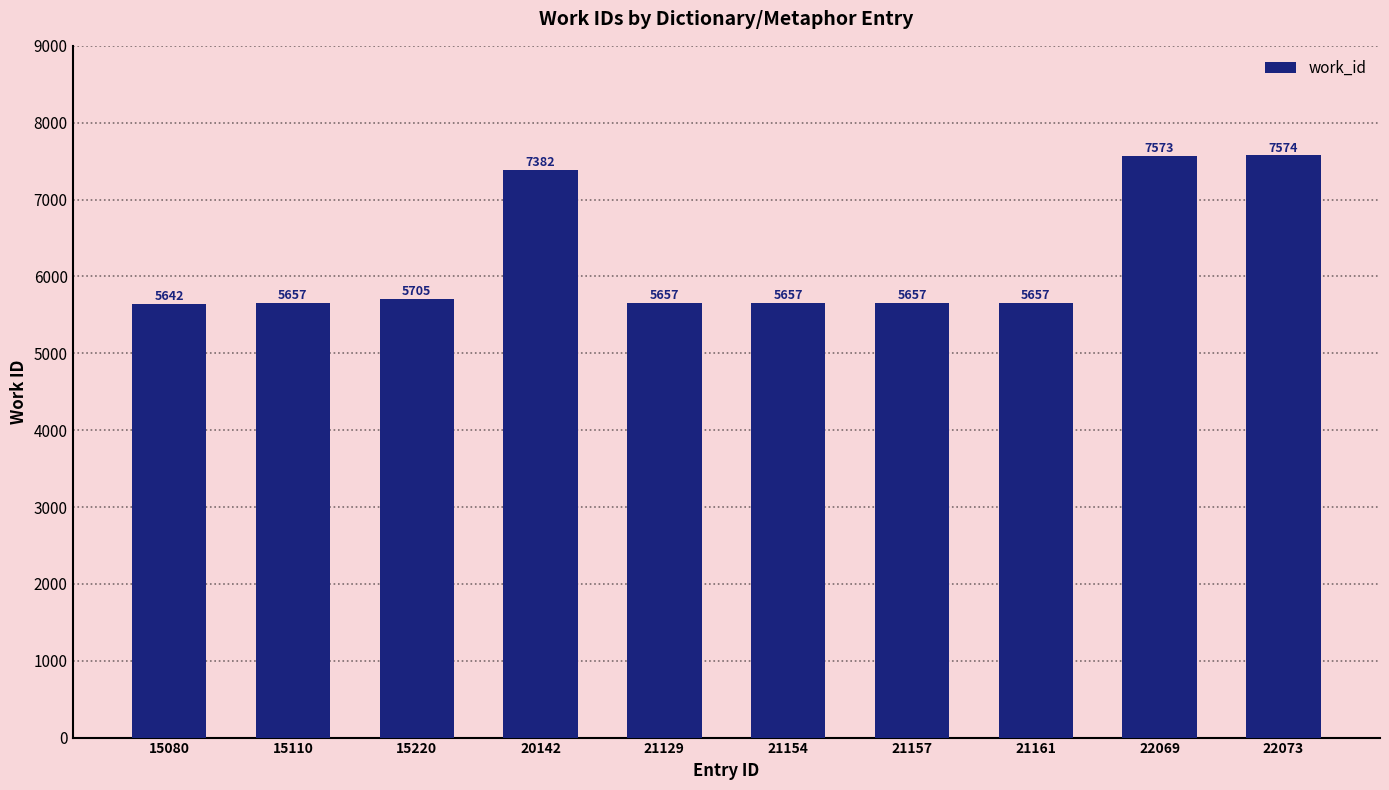

Where is the data nearest to the value 6608?

20142